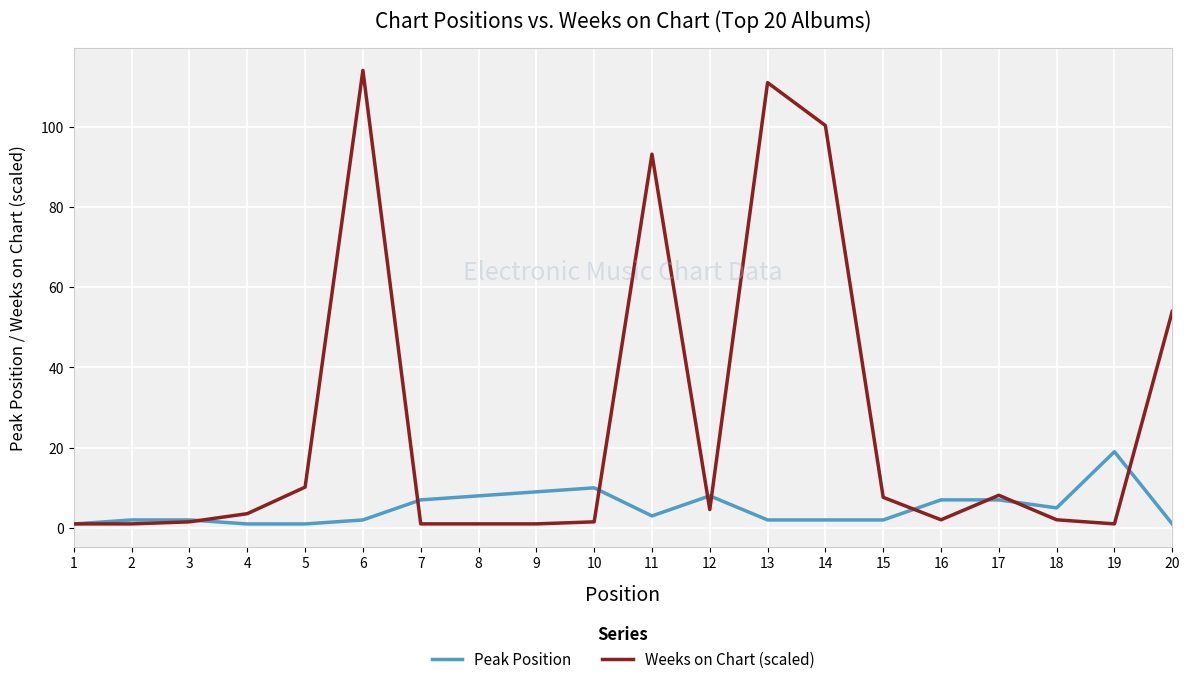

At which label does Peak Position first exceed 3?

7